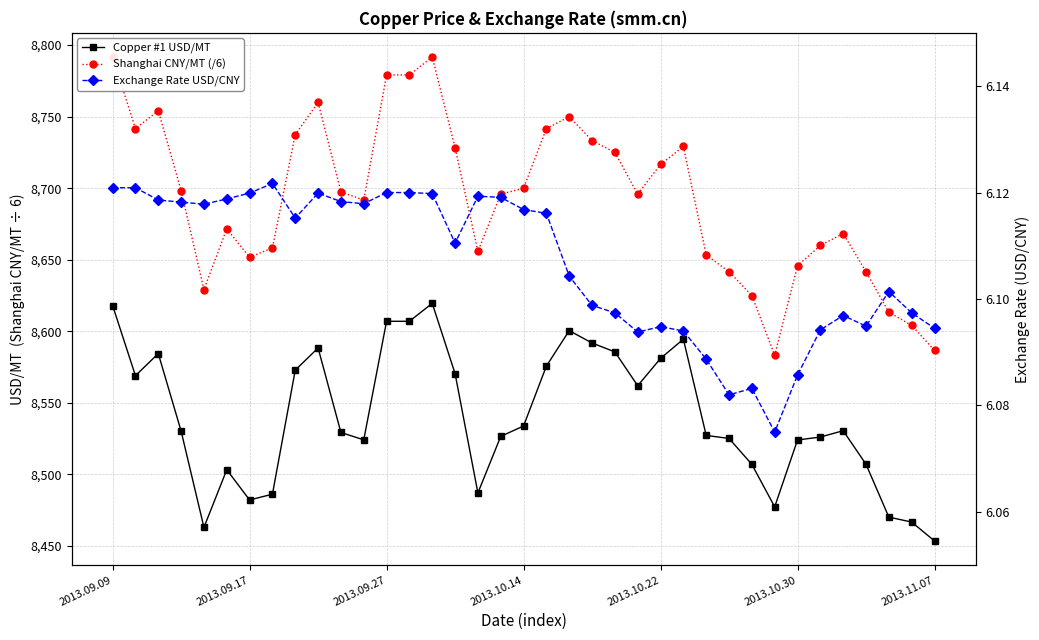

Reading left to right, what are all the values shown in this chart?

Copper #1 USD/MT: 8618.0	8569.0	8584.5	8530.3	8463.0	8503.3	8482.2	8486.2	8572.9	8588.4	8529.3	8524.2	8607.0	8607.0	8619.6	8570.5	8487.1	8526.6	8533.9	8575.7	8600.5	8591.9	8585.6	8562.0	8581.1	8594.5	8527.3	8525.2	8507.0	8477.4	8524.1	8526.1	8530.6	8507.1	8470.2	8466.7	8453.5
Shanghai CNY/MT (/6): 8791.7	8741.7	8754.2	8698.3	8629.2	8671.7	8651.7	8658.3	8737.5	8760.0	8697.5	8691.7	8779.2	8779.2	8791.7	8728.3	8655.8	8695.8	8700.0	8741.7	8750.0	8733.3	8725.0	8695.8	8716.7	8729.2	8653.3	8641.7	8625.0	8583.3	8645.8	8660.0	8668.3	8641.7	8613.3	8604.2	8586.7
Exchange Rate USD/CNY: 6.1	6.1	6.1	6.1	6.1	6.1	6.1	6.1	6.1	6.1	6.1	6.1	6.1	6.1	6.1	6.1	6.1	6.1	6.1	6.1	6.1	6.1	6.1	6.1	6.1	6.1	6.1	6.1	6.1	6.1	6.1	6.1	6.1	6.1	6.1	6.1	6.1